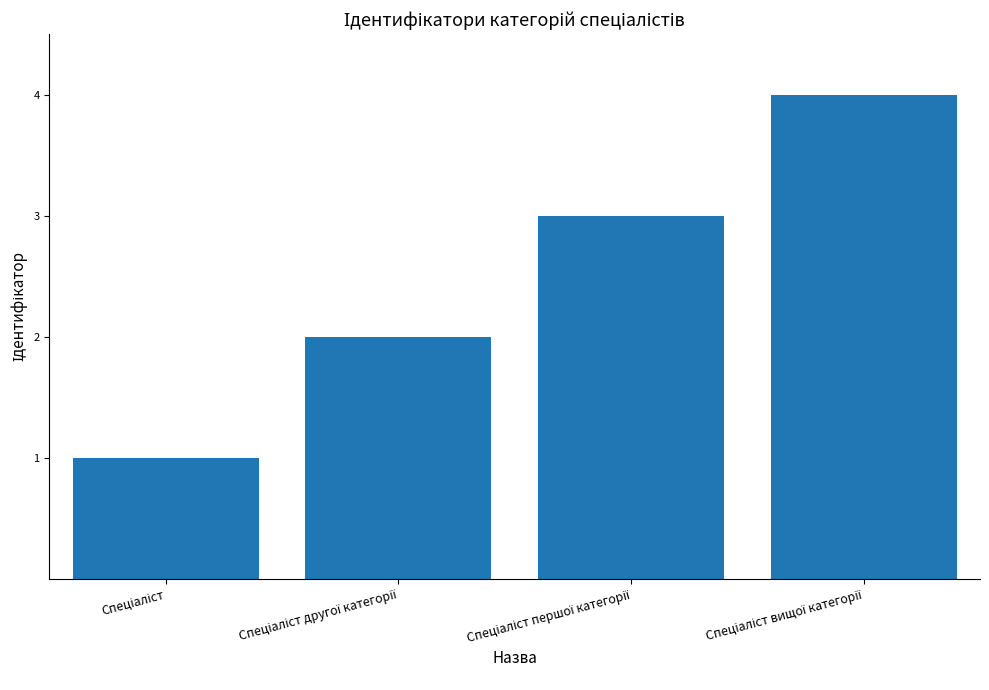

What is the difference between the maximum and minimum values?

3